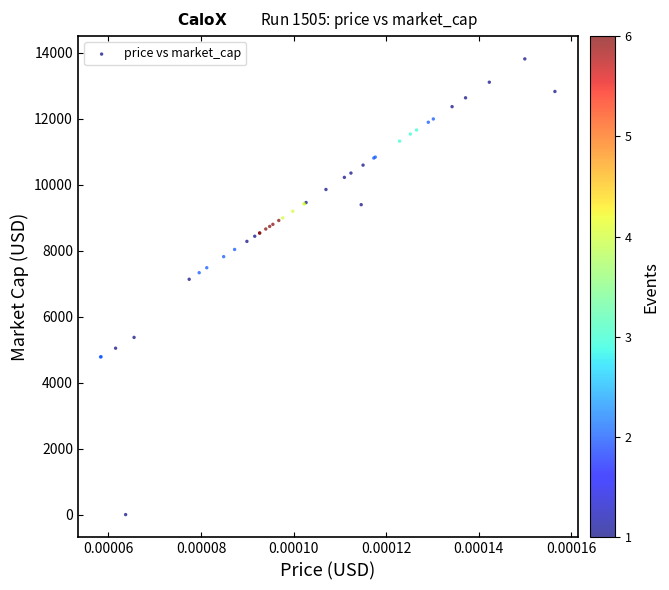

What Y value in the scatter plot is closest to 6910?

7137.1